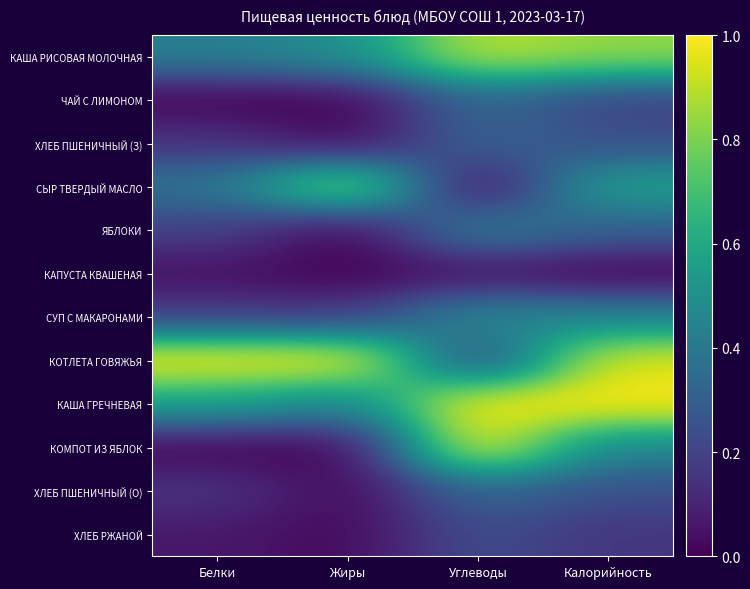

Which series changed the most between Жиры and Углеводы?

КОМПОТ ИЗ ЯБЛОК